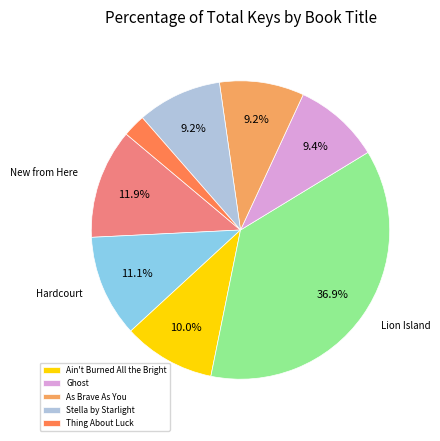

Is there any slice that represents more than half of the pie?

No